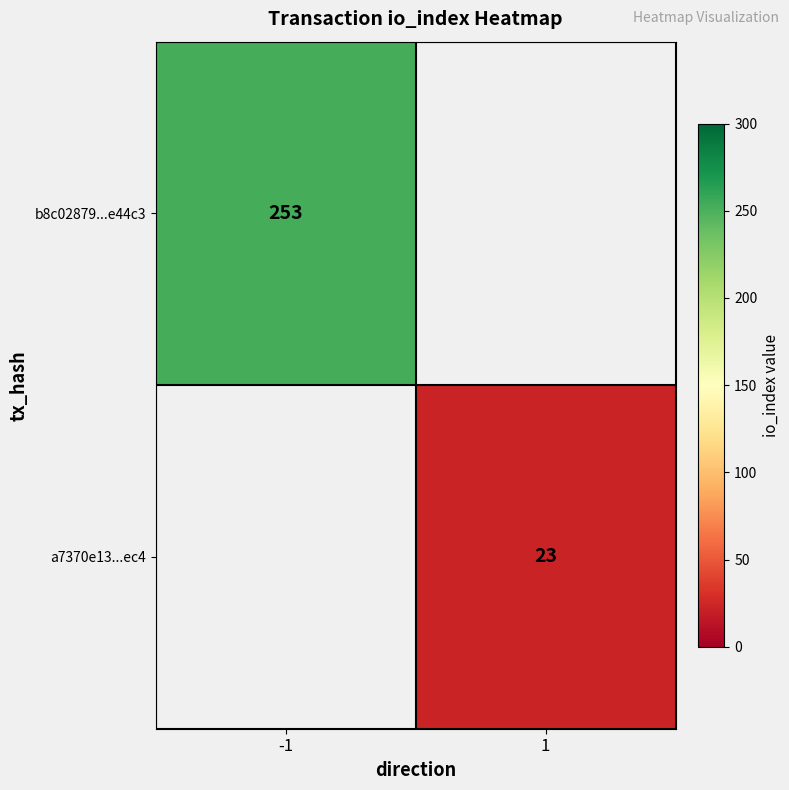

At how many categories does at least one series exceed 251?

1